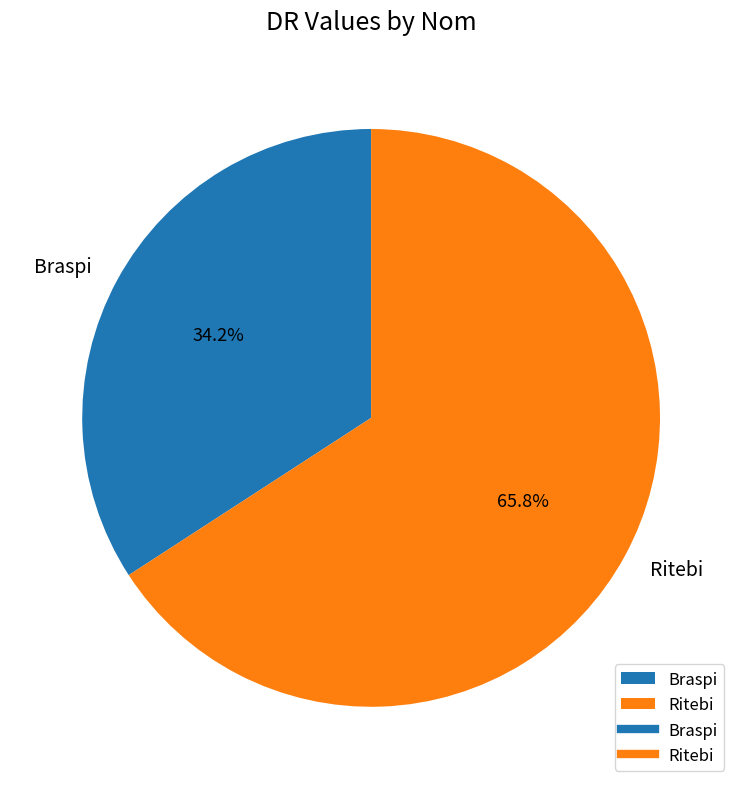

Combined, what portion of the pie is Ritebi and Braspi?

100.0%